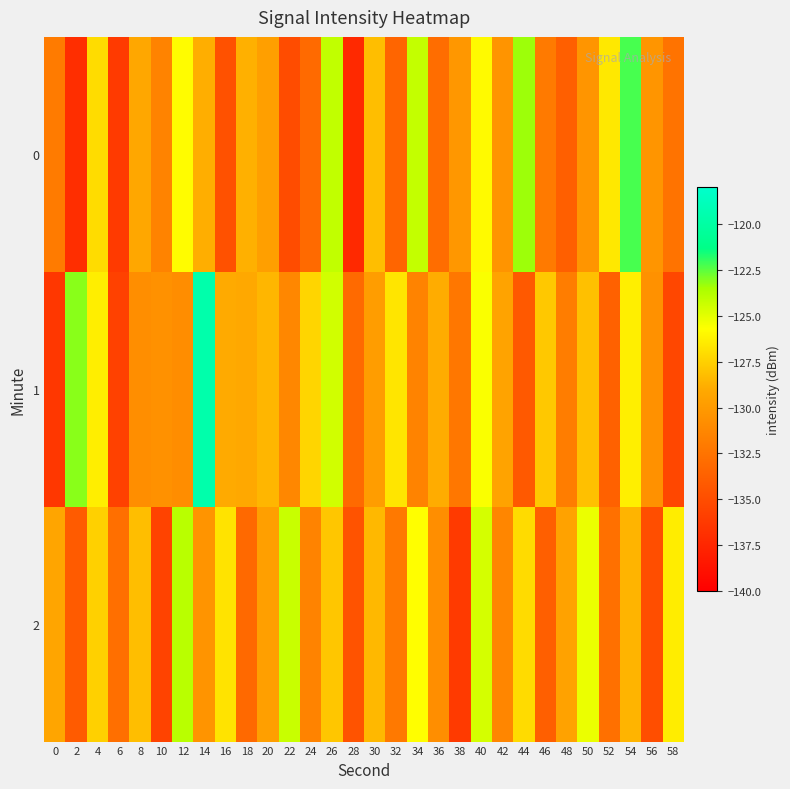

What is the spread (max minus min) of values at 16?

7.9